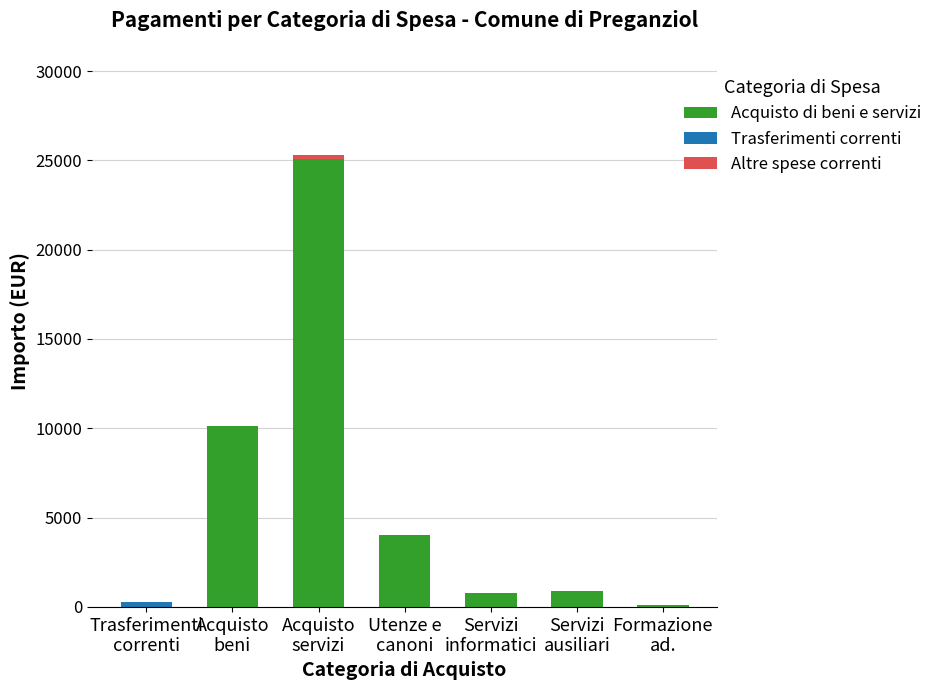

What is the average value of the Acquisto di beni e servizi series?

5855